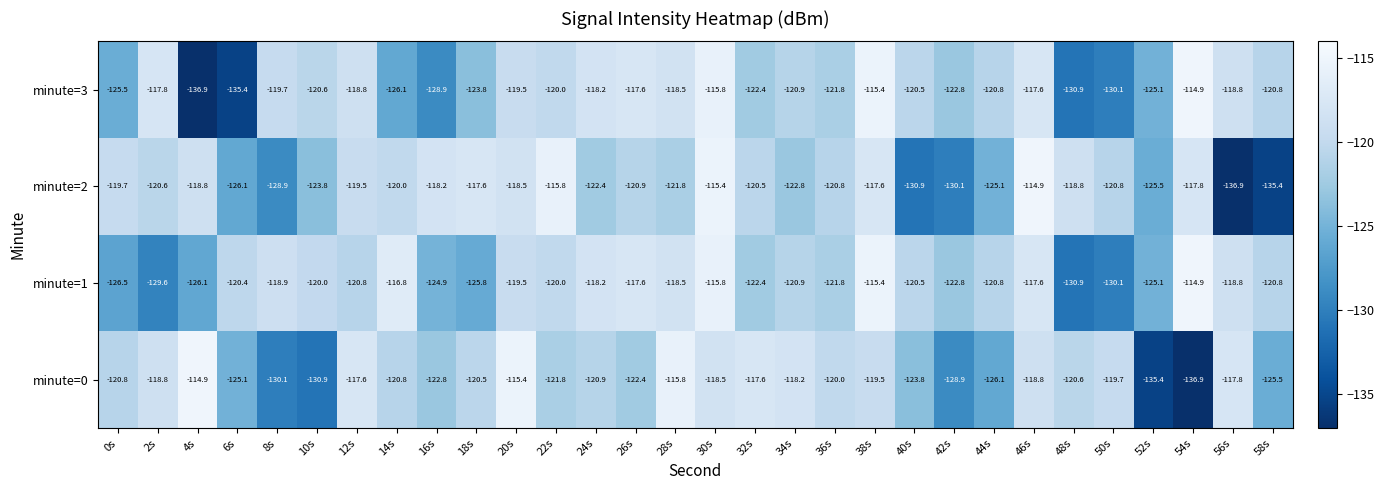

Rank the series at 8s from lowest to highest value.

minute=0, minute=2, minute=3, minute=1